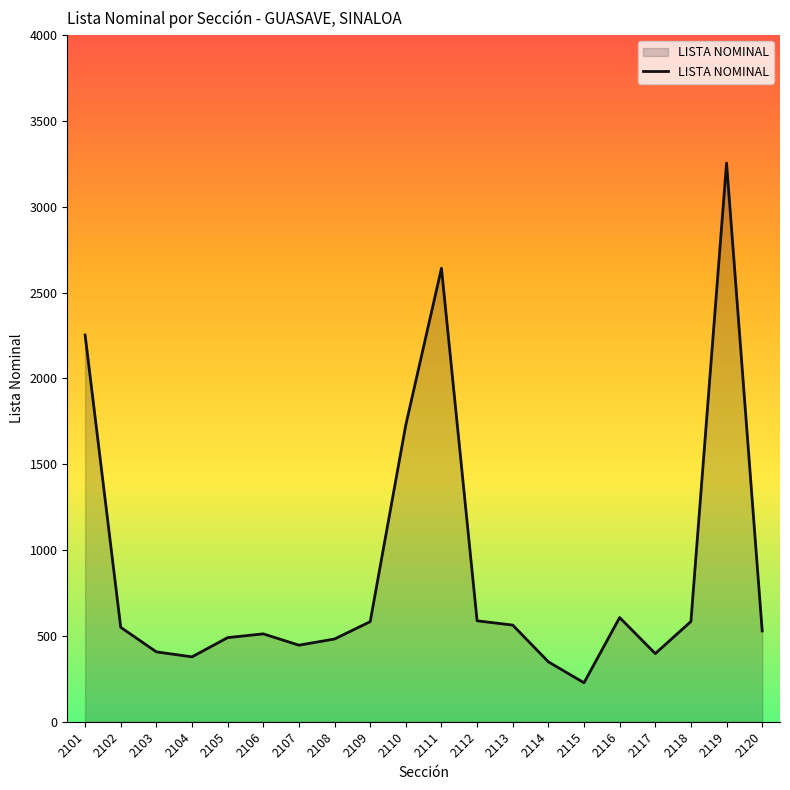

Is it true that the value at 2114 is 493?

False